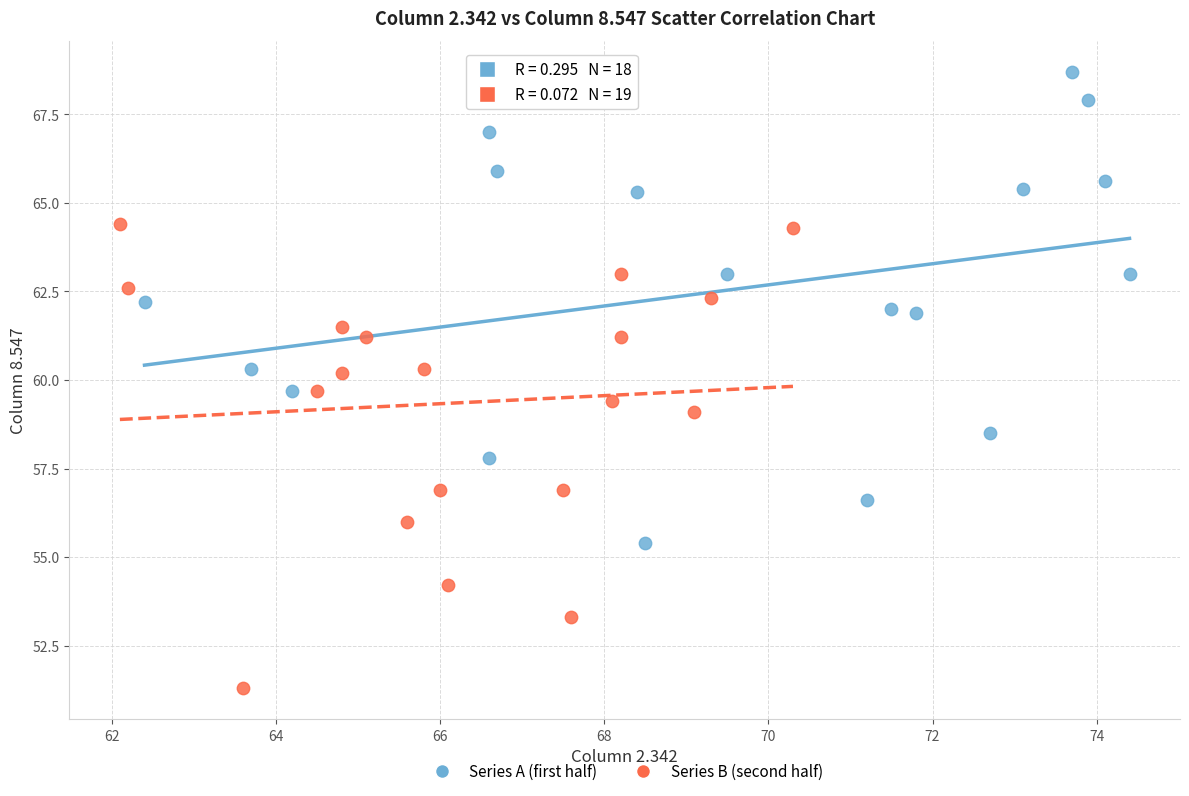

Which series reaches the maximum Y coordinate?

Series A (first half)